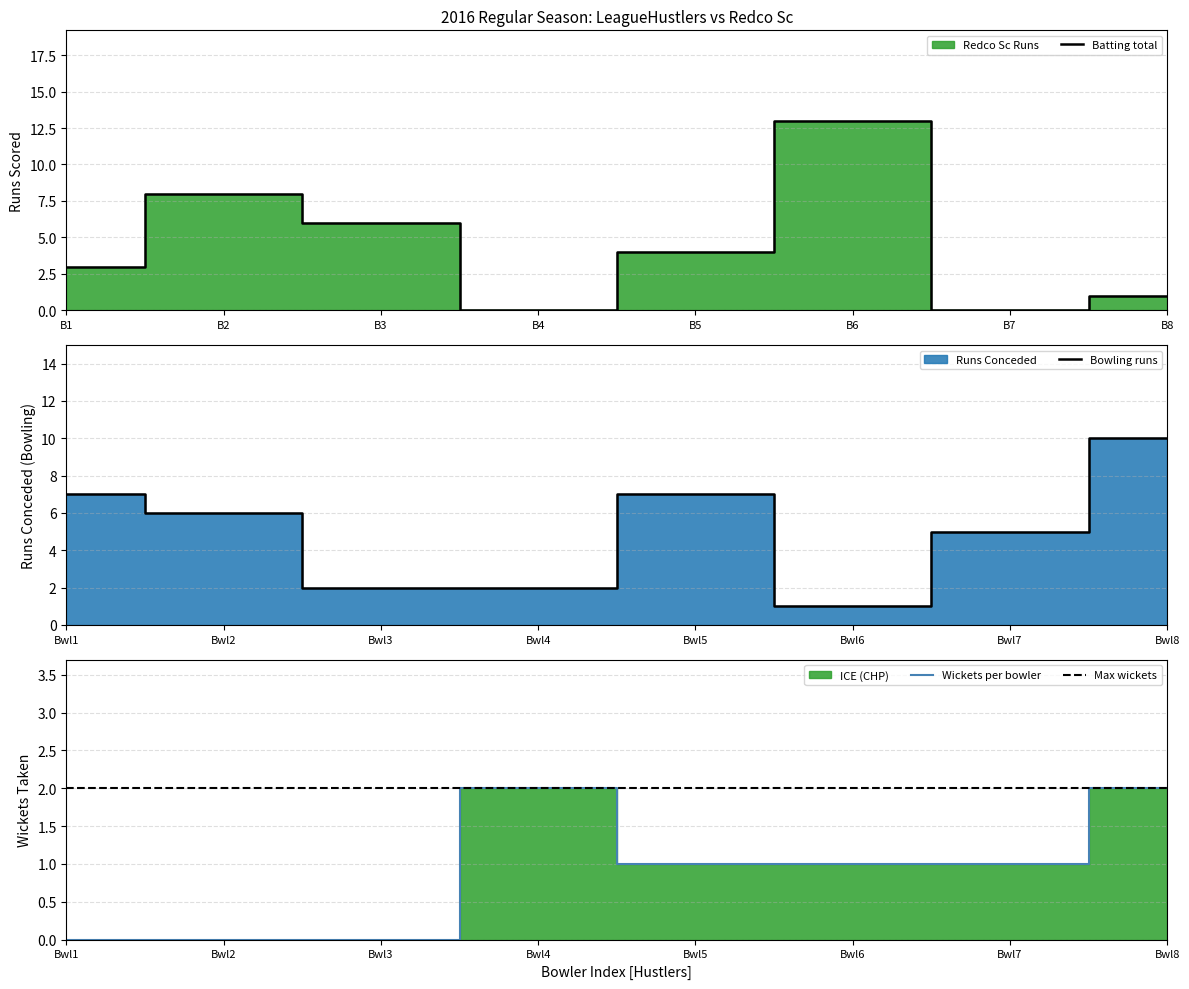

The Batting total series shows 5 at B1. True or false?

False